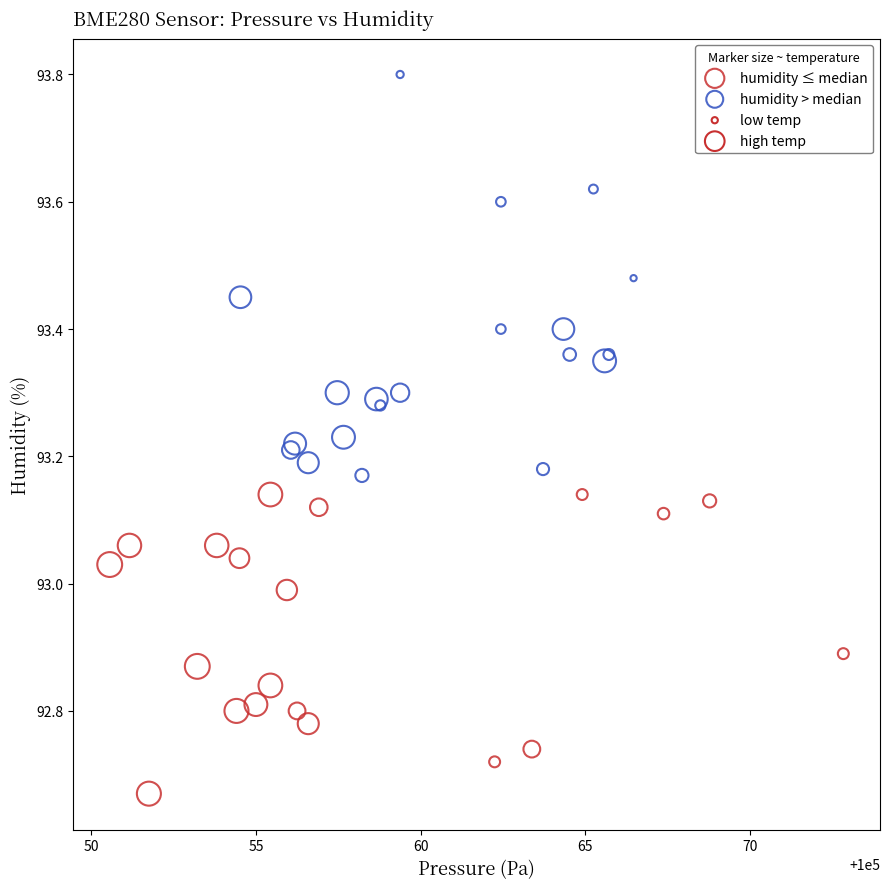

Which series reaches the maximum Y coordinate?

humidity > median